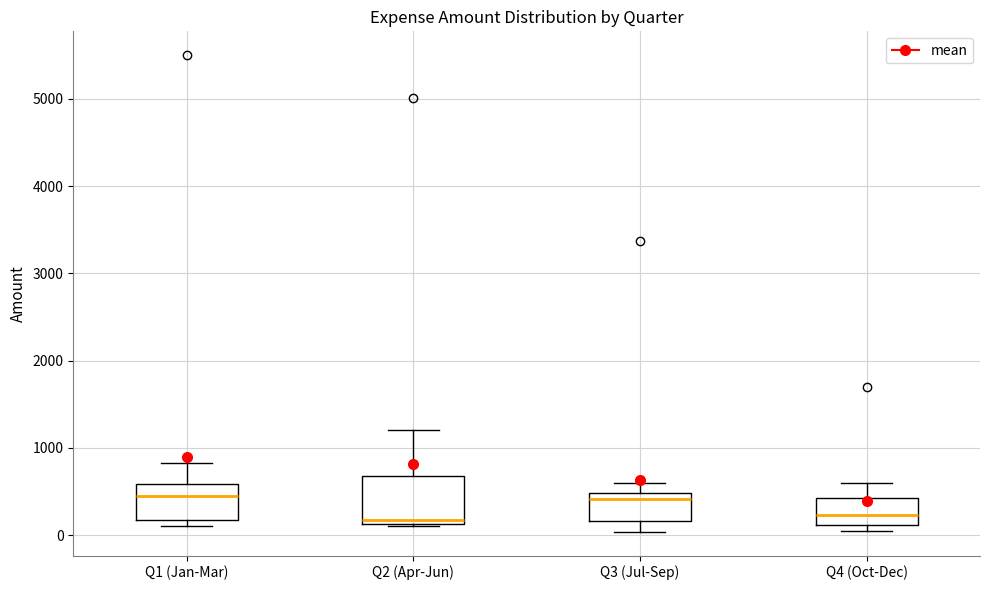

Which box is the tallest, from its lower edge to its upper edge?

Q2 (Apr-Jun)